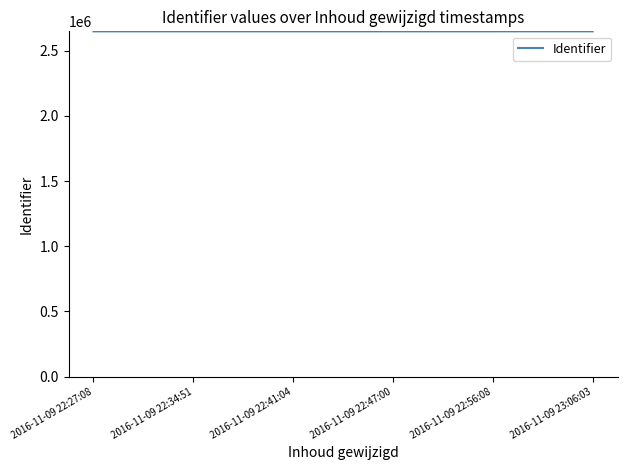

Approximately how many times larger is the value at 2016-11-09 22:56:08 compared to 2016-11-09 22:27:08?

1.0